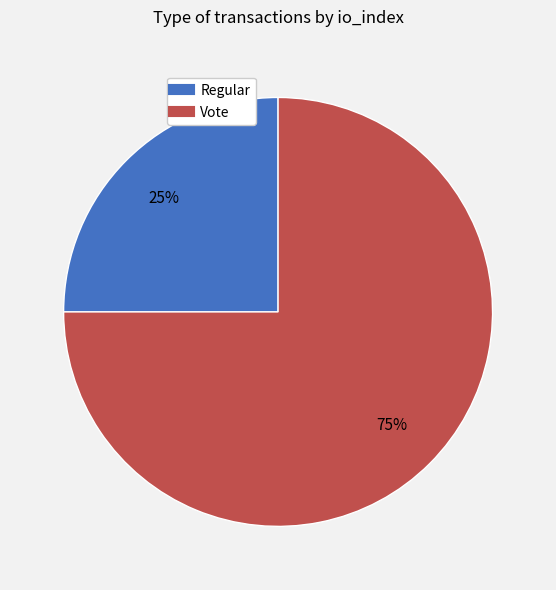

Which category accounts for the majority?

Vote